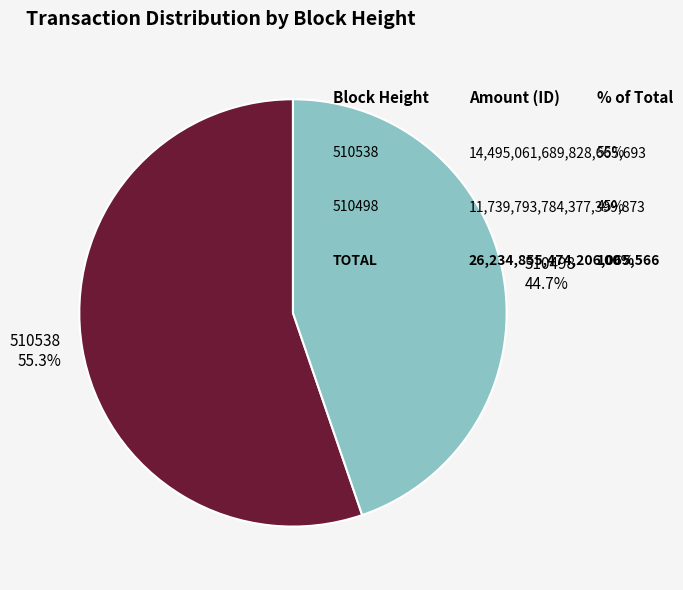

To the nearest percent, what percentage of the pie is 510498?

45%